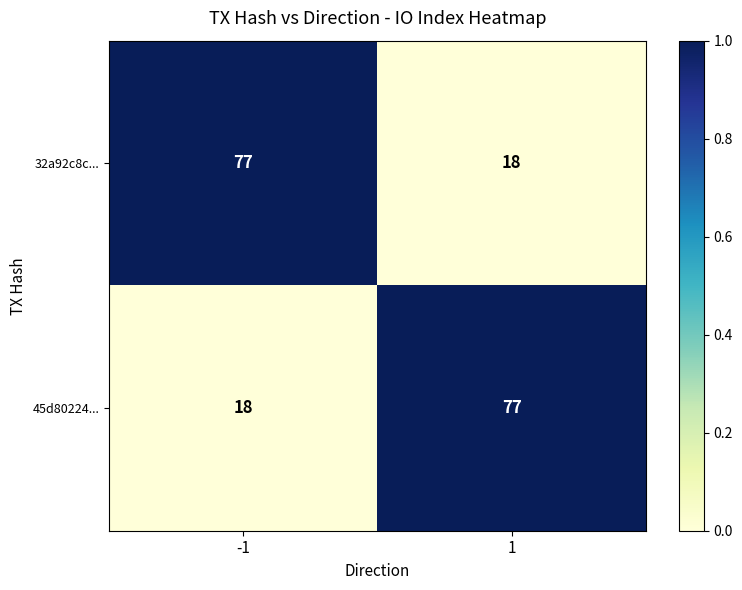

What is the difference between the 45d80224... values at -1 and 1?

59